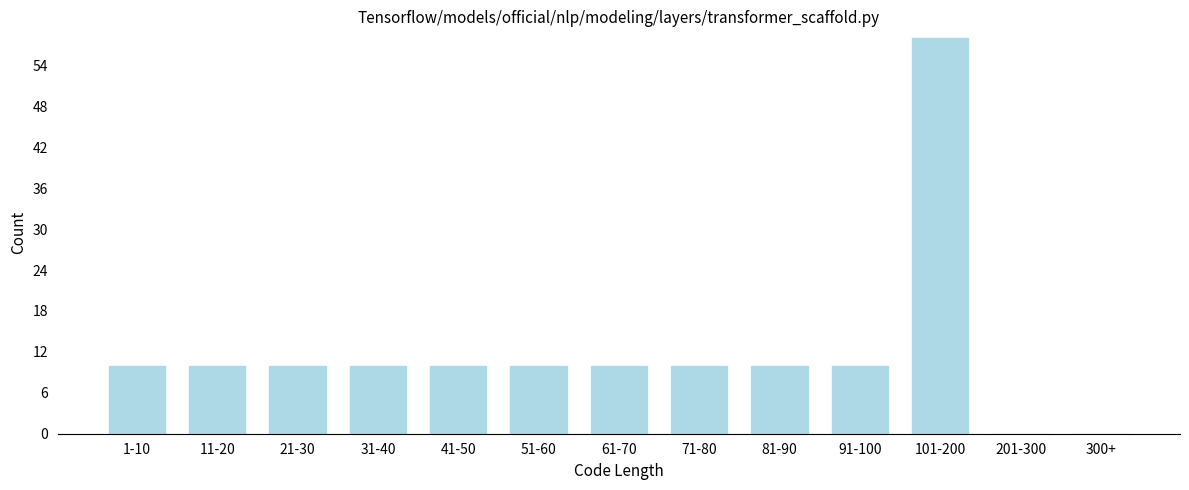

Reading left to right, transcribe all the data shown in this chart.

1-10=10	11-20=10	21-30=10	31-40=10	41-50=10	51-60=10	61-70=10	71-80=10	81-90=10	91-100=10	101-200=58	201-300=0	300+=0